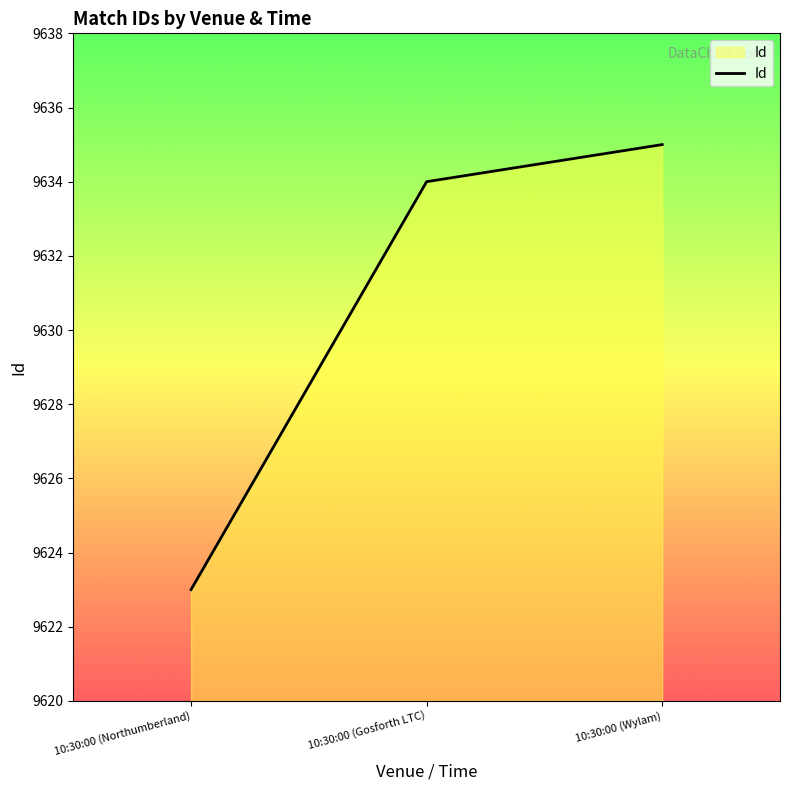

What is the difference between the values at 10:30:00 (Gosforth LTC) and 10:30:00 (Northumberland)?

11